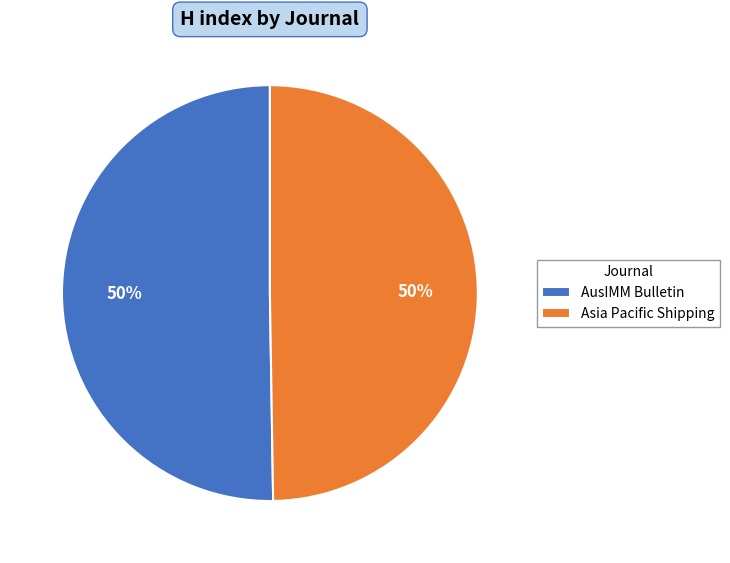

How many slices are in this pie chart?

2